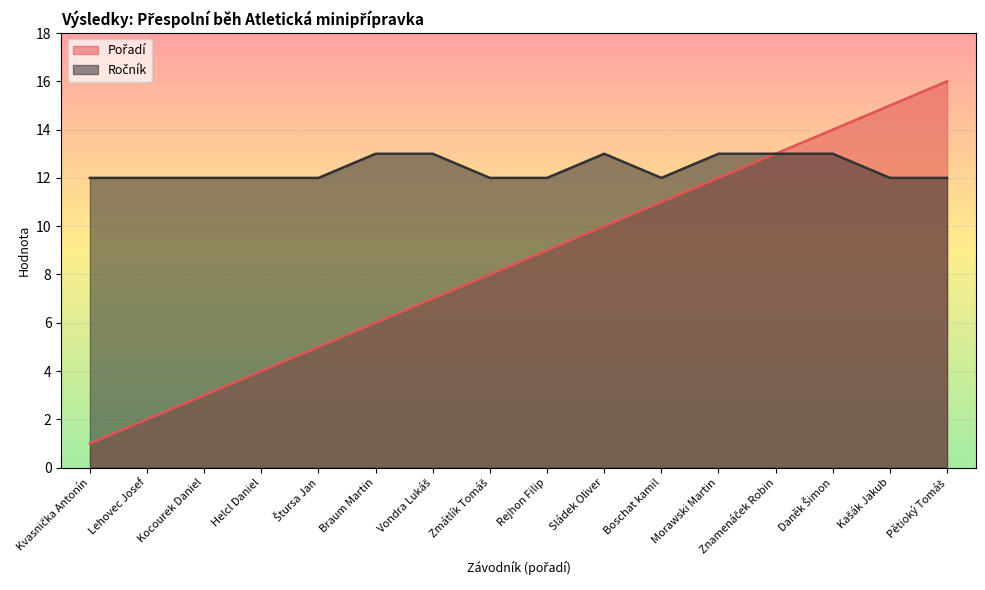

The Pořadí series shows 25 at Kašák Jakub. True or false?

False